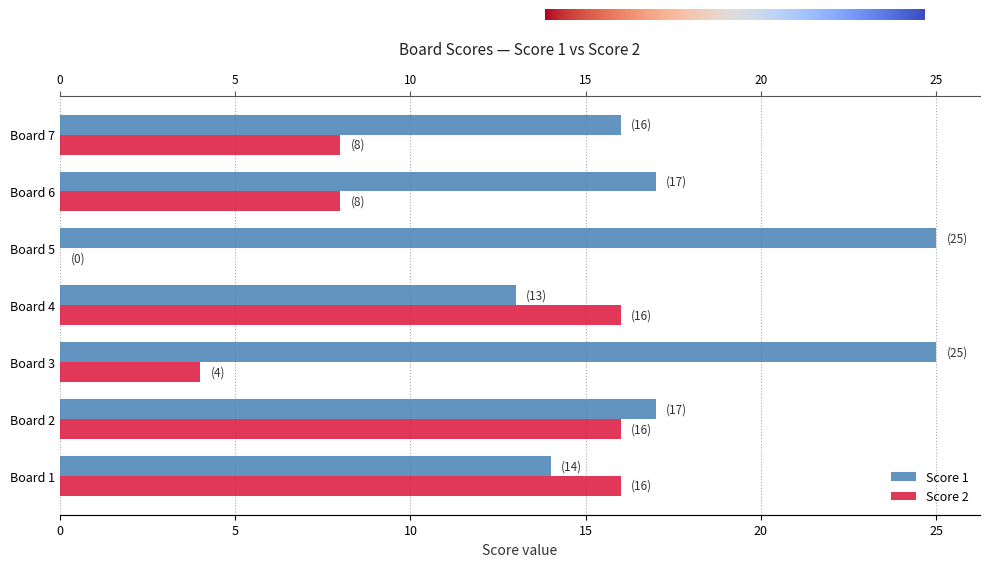

What is the maximum value for Score 1?

25